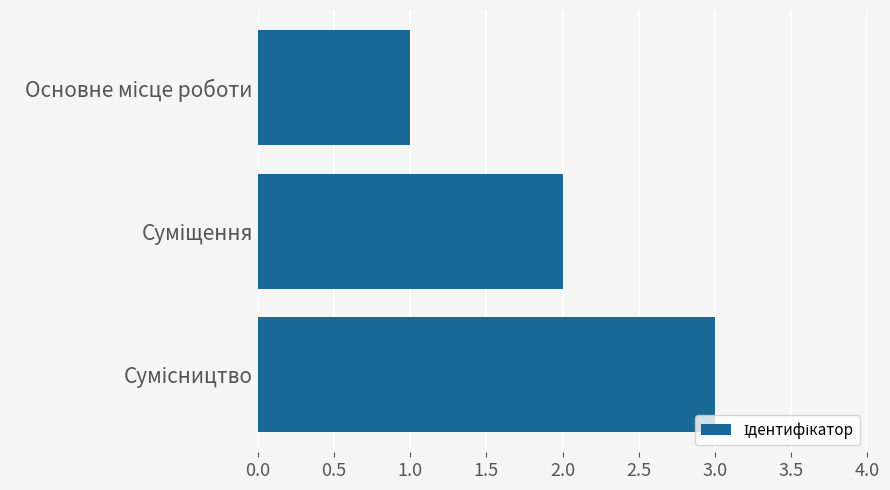

What is the sum of all values?

6